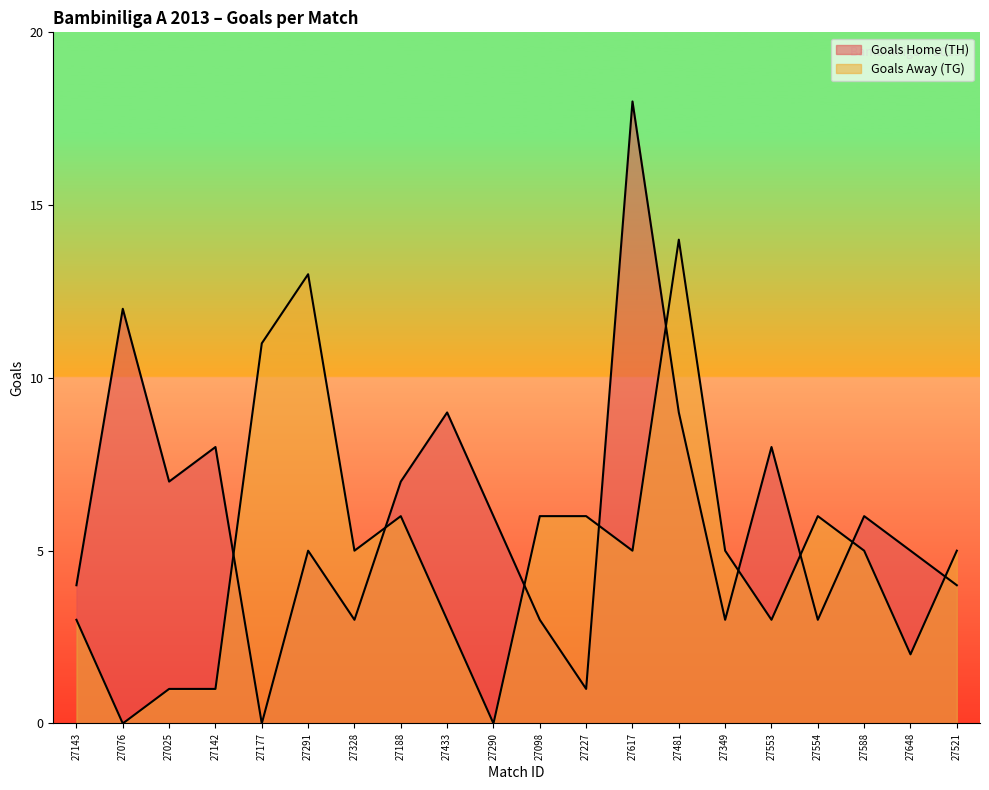

How many lines are shown in the chart?

2